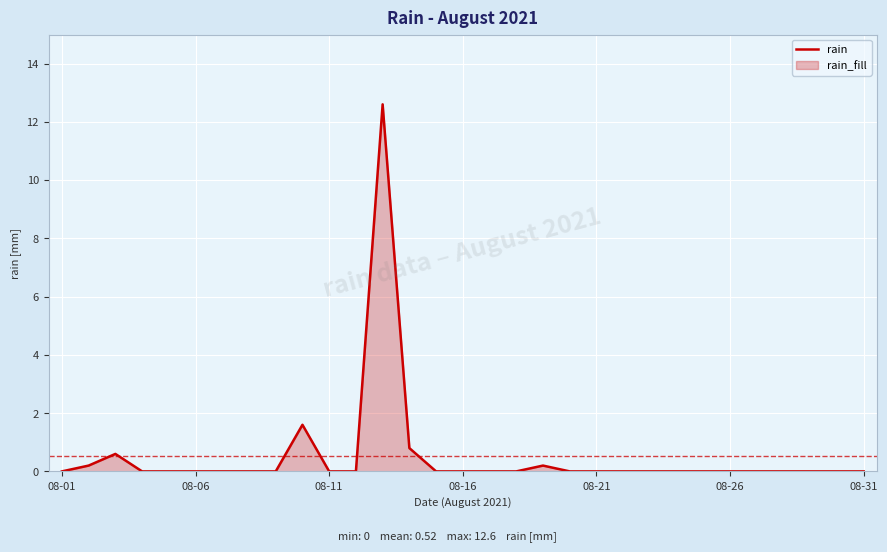

Reading left to right, what are all the values shown in this chart?

0.0	0.2	0.6	0.0	0.0	0.0	0.0	0.0	0.0	1.6	0.0	0.0	12.6	0.8	0.0	0.0	0.0	0.0	0.2	0.0	0.0	0.0	0.0	0.0	0.0	0.0	0.0	0.0	0.0	0.0	0.0